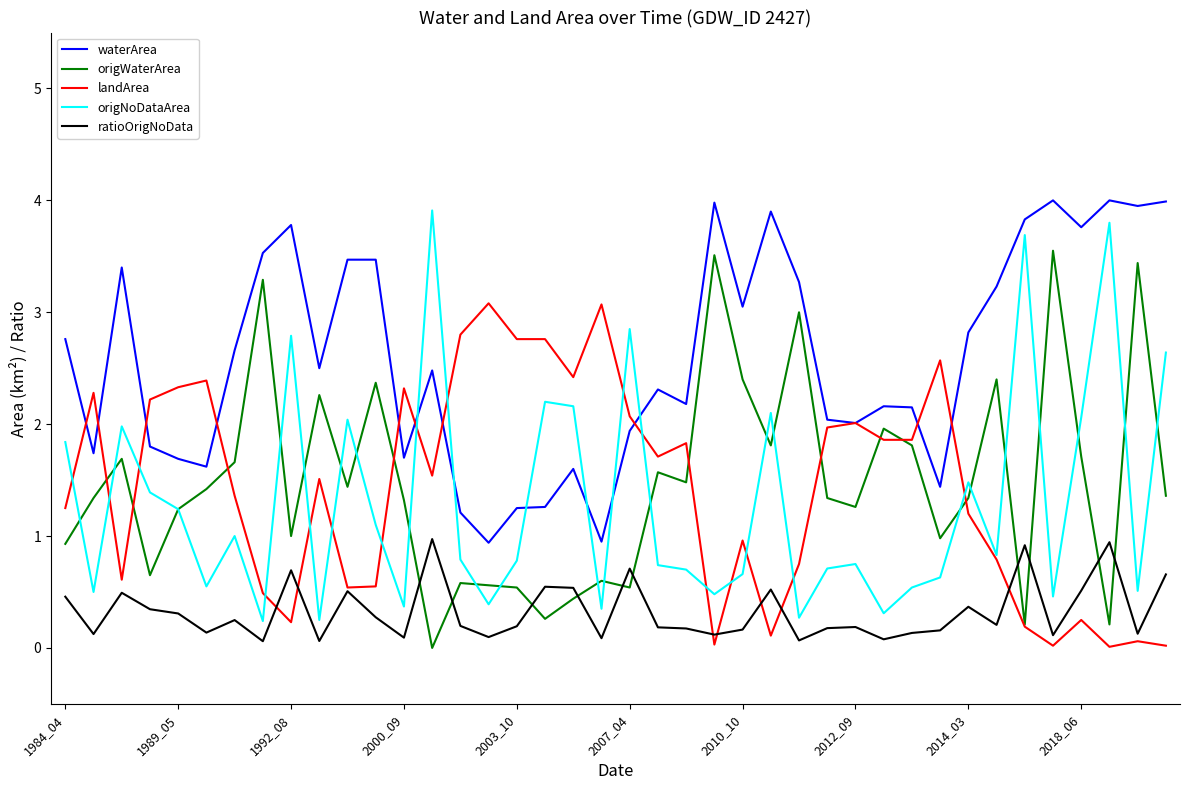

Which series has the largest total across all categories?

waterArea